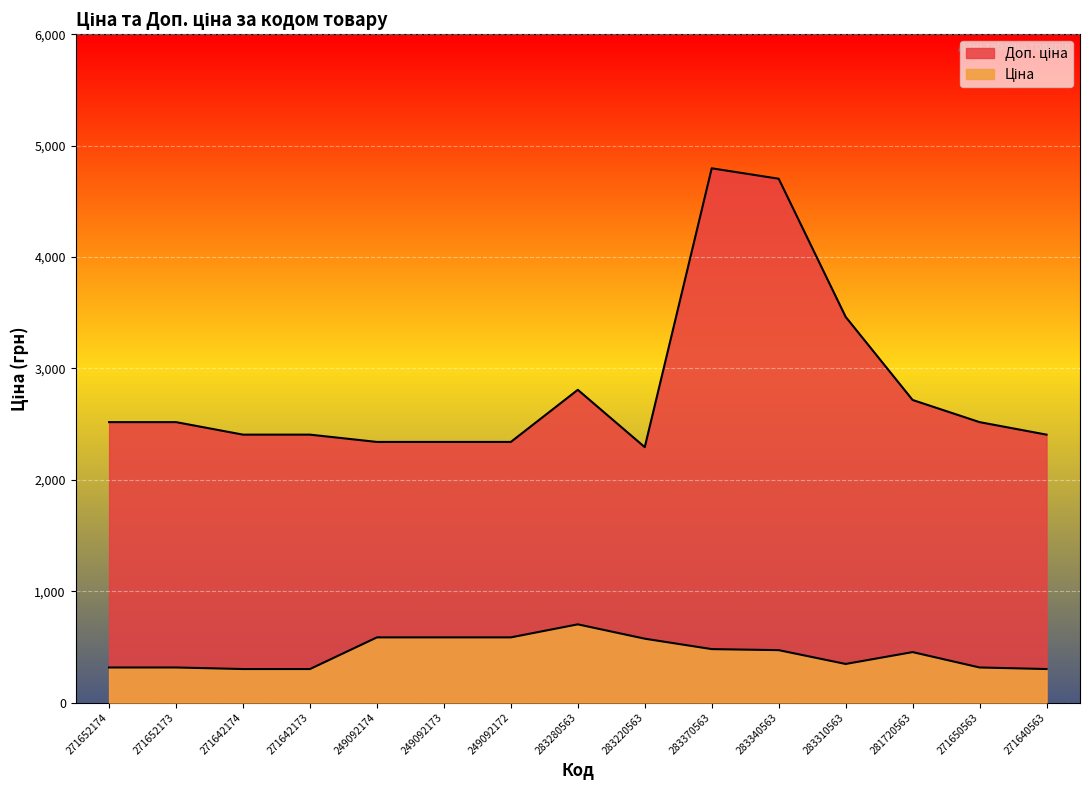

In Ціна, how many points are lower than both neighbors (excluding endpoints)?

1